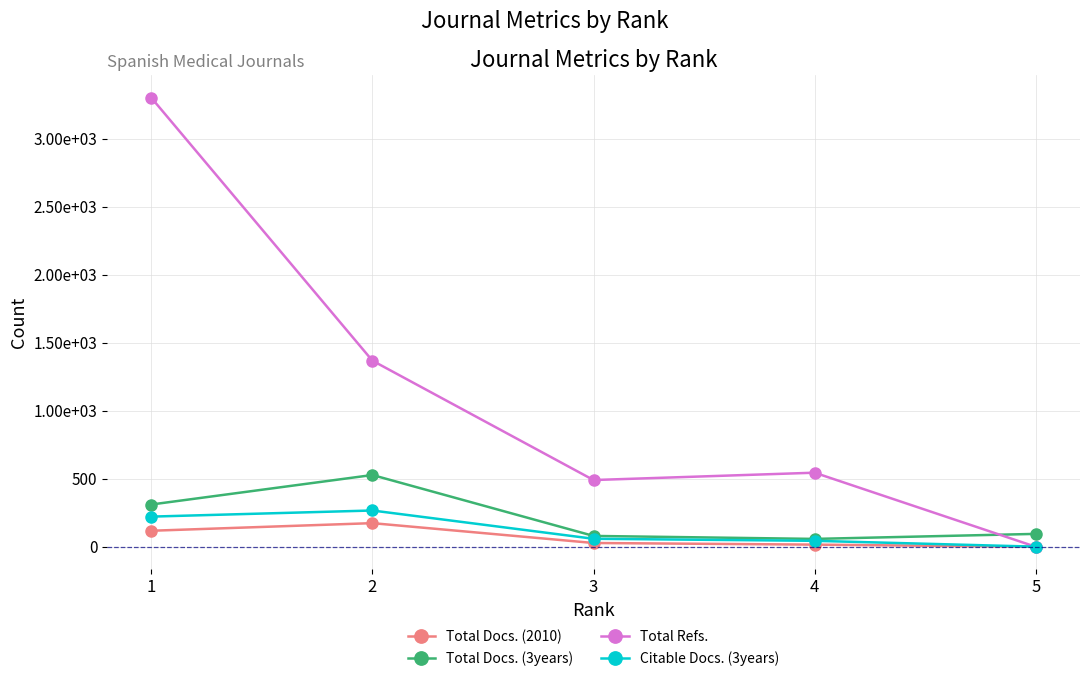

What is the sum of all Total Docs. (3years) values?

1072